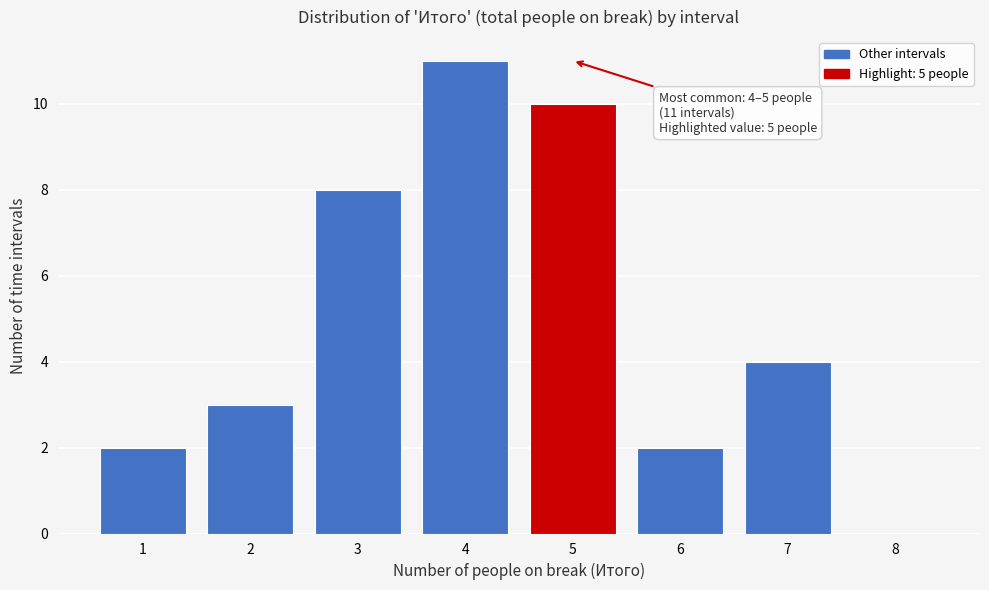

Reading left to right, transcribe all the data shown in this chart.

1=2	2=3	3=8	4=11	5=10	6=2	7=4	8=0